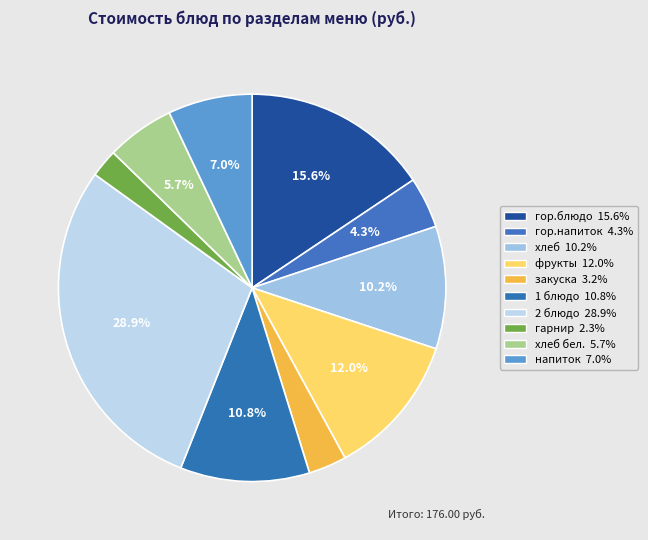

Count the number of slices in the pie.

10